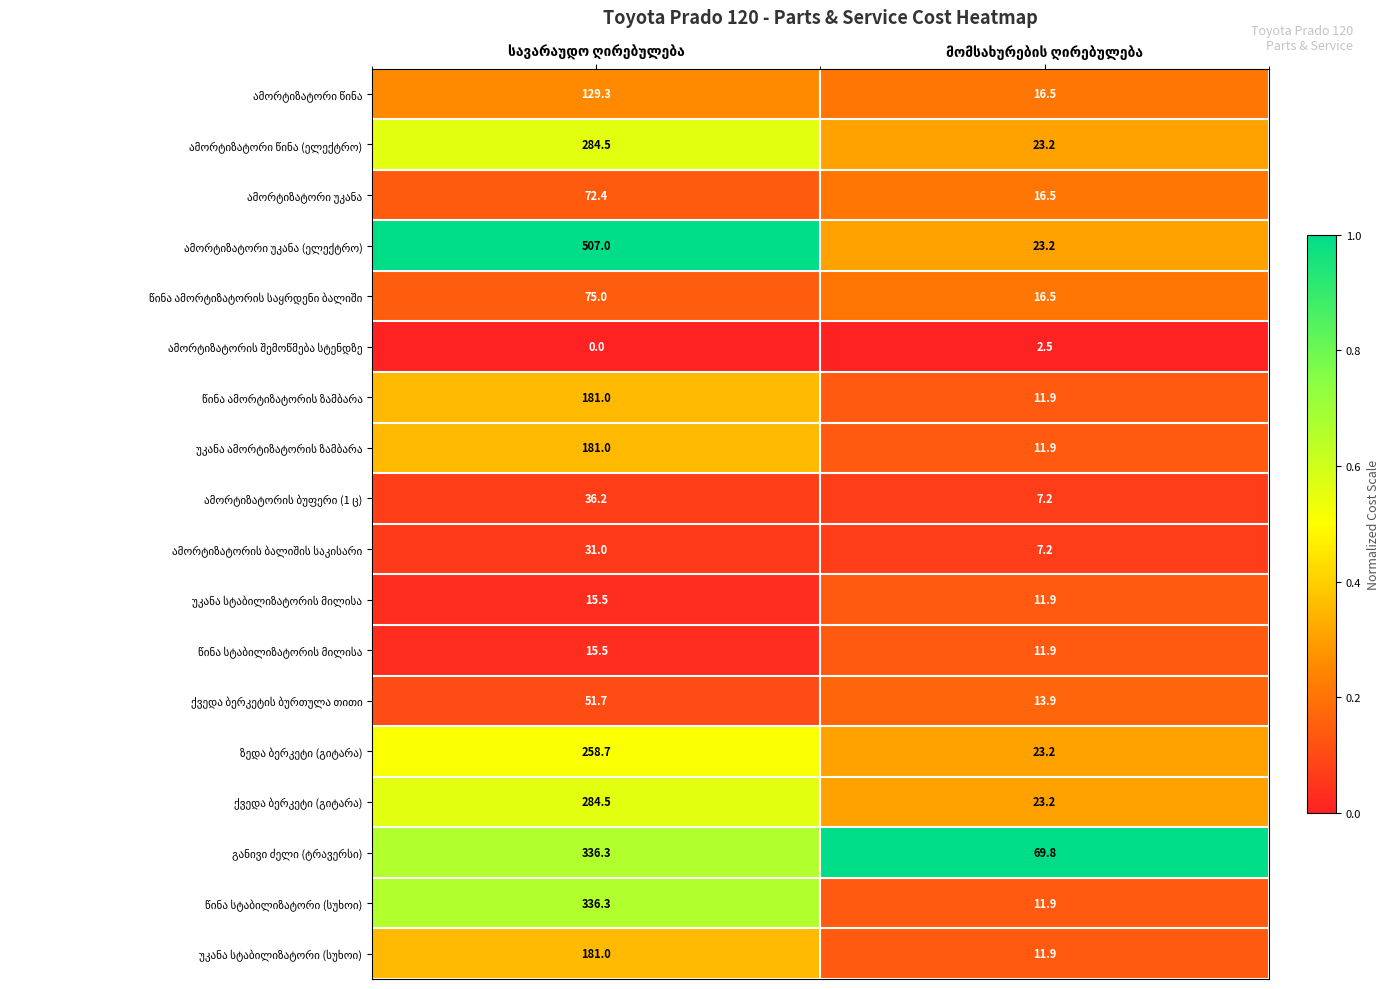

At how many categories does at least one series exceed 0?

2